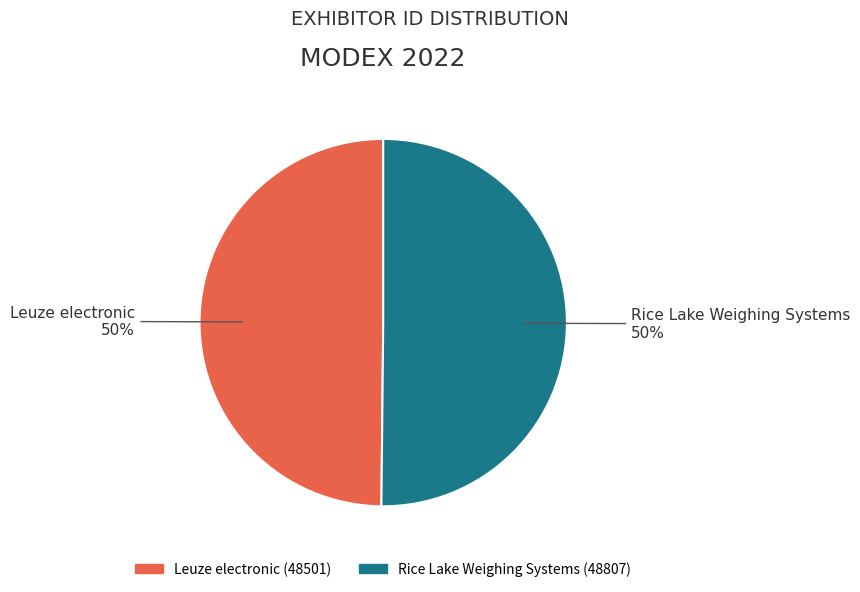

Combined, do Rice Lake Weighing Systems and Leuze electronic account for over 50%?

Yes